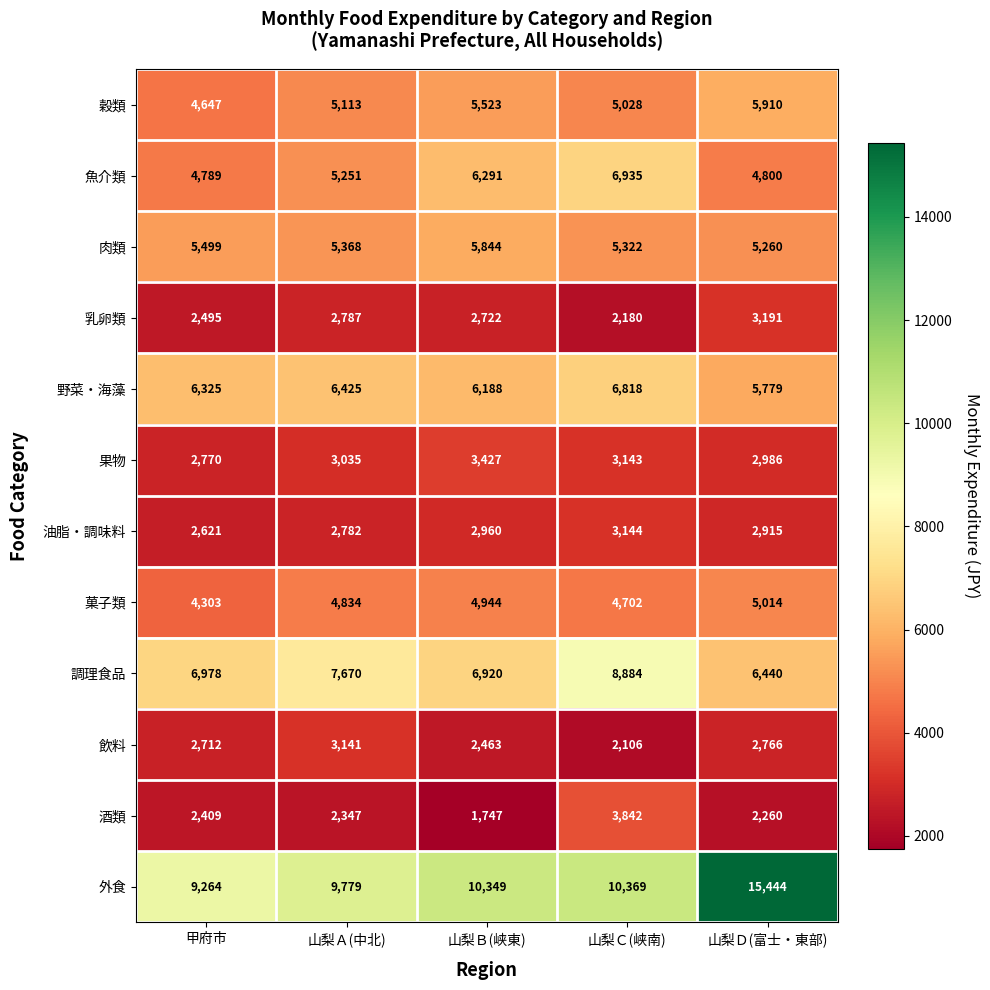

Rank the categories by 飲料 value from highest to lowest.

山梨Ａ(中北), 山梨Ｄ(富士・東部), 甲府市, 山梨Ｂ(峡東), 山梨Ｃ(峡南)